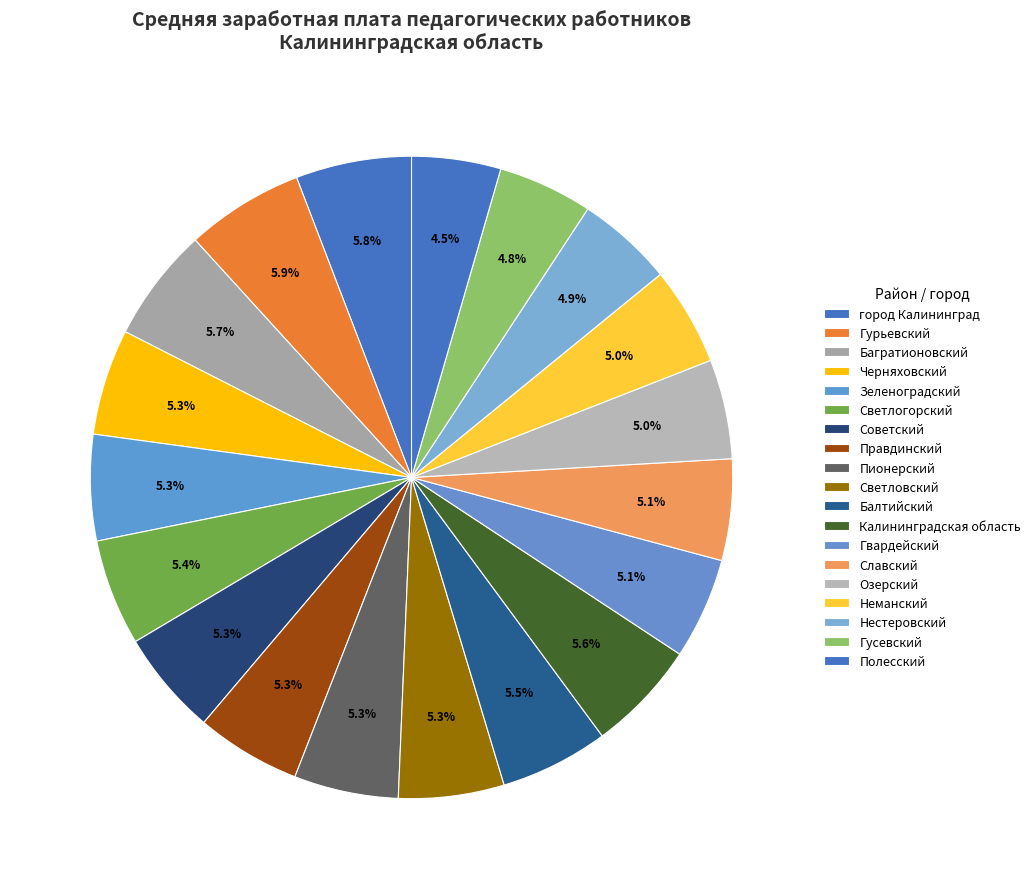

Between Полесский and Багратионовский, which is larger?

Багратионовский